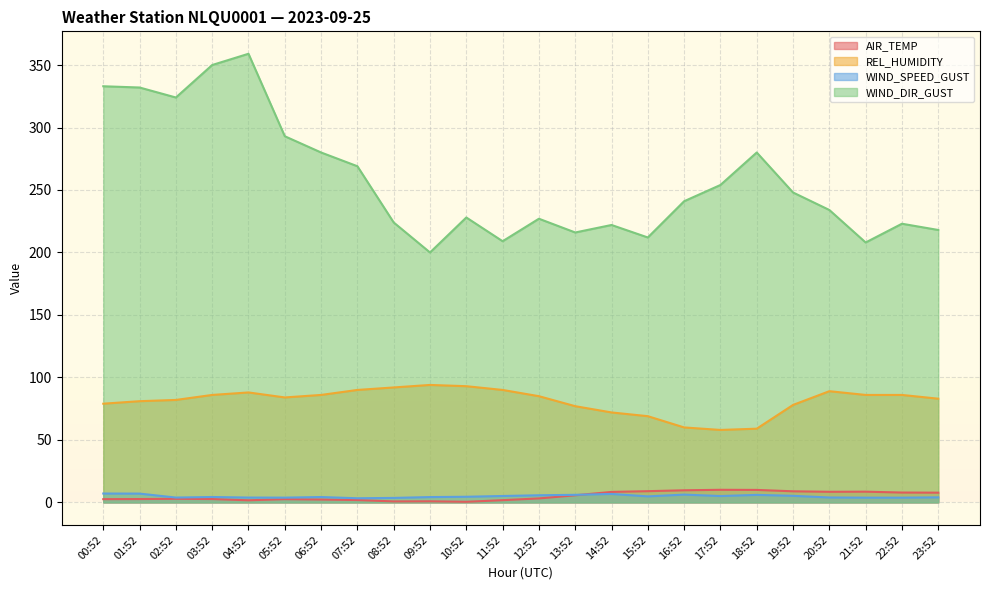

How many values in the REL_HUMIDITY series are below 85?

12